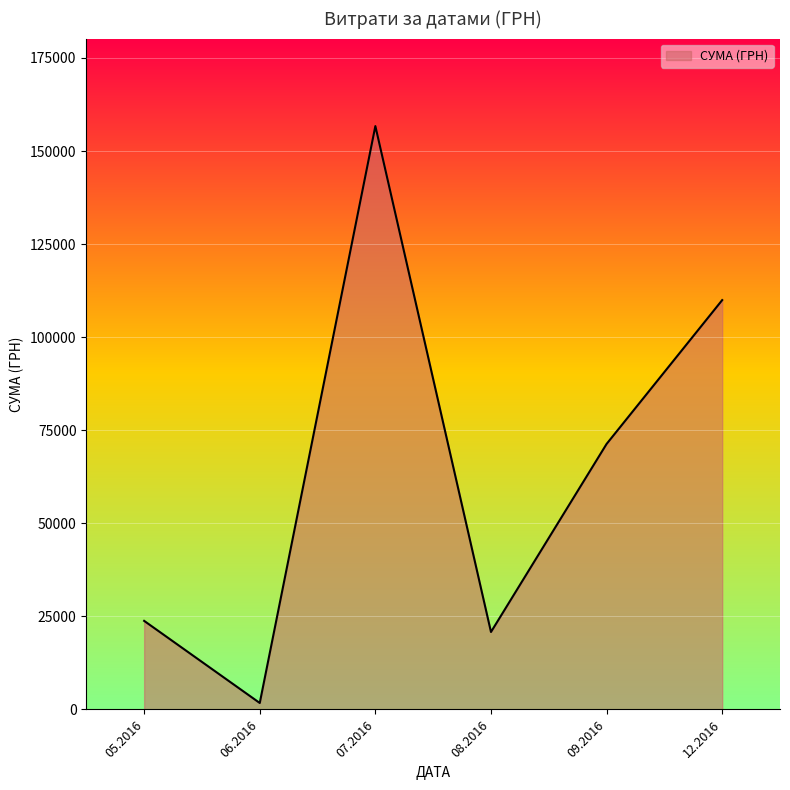

Rank the categories by value from lowest to highest.

06.2016, 08.2016, 05.2016, 09.2016, 12.2016, 07.2016